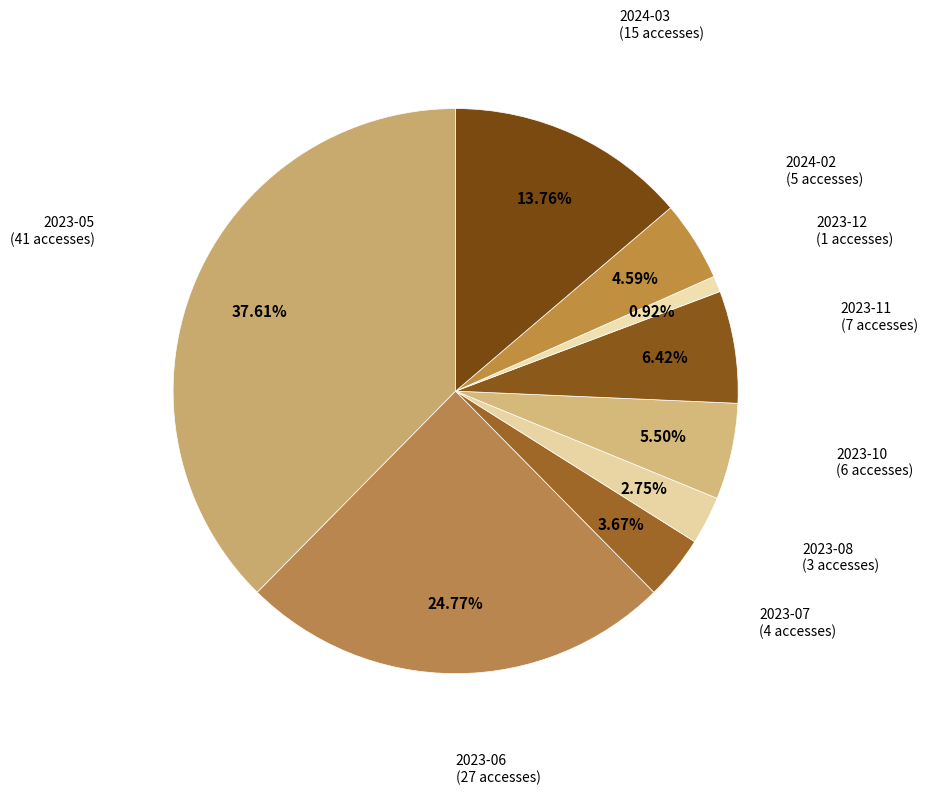

What is the smallest slice in the pie chart?

2023-12